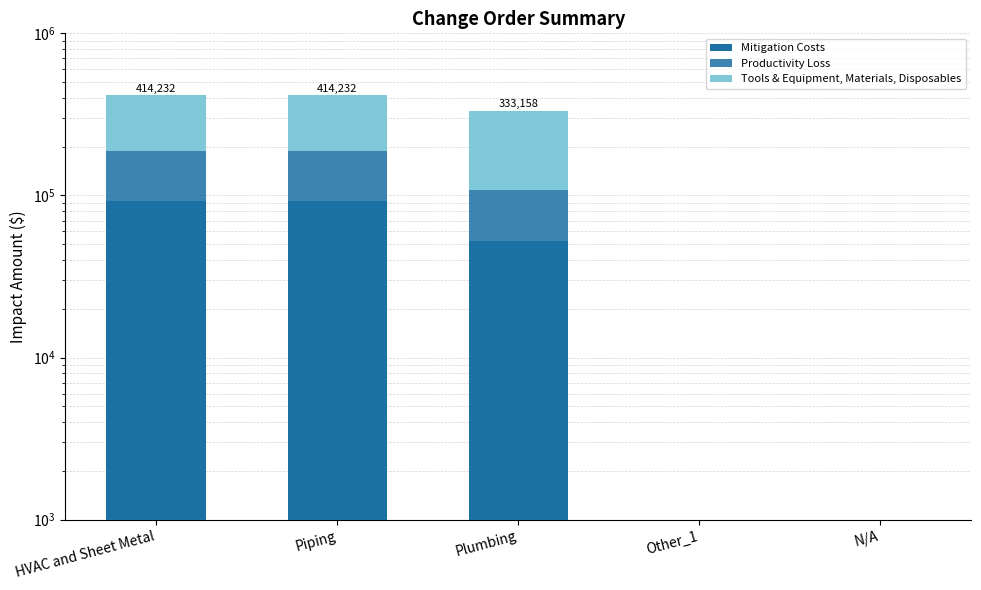

The value of Tools & Equipment, Materials, Disposables at Other_1 is 81538.0. True or false?

False